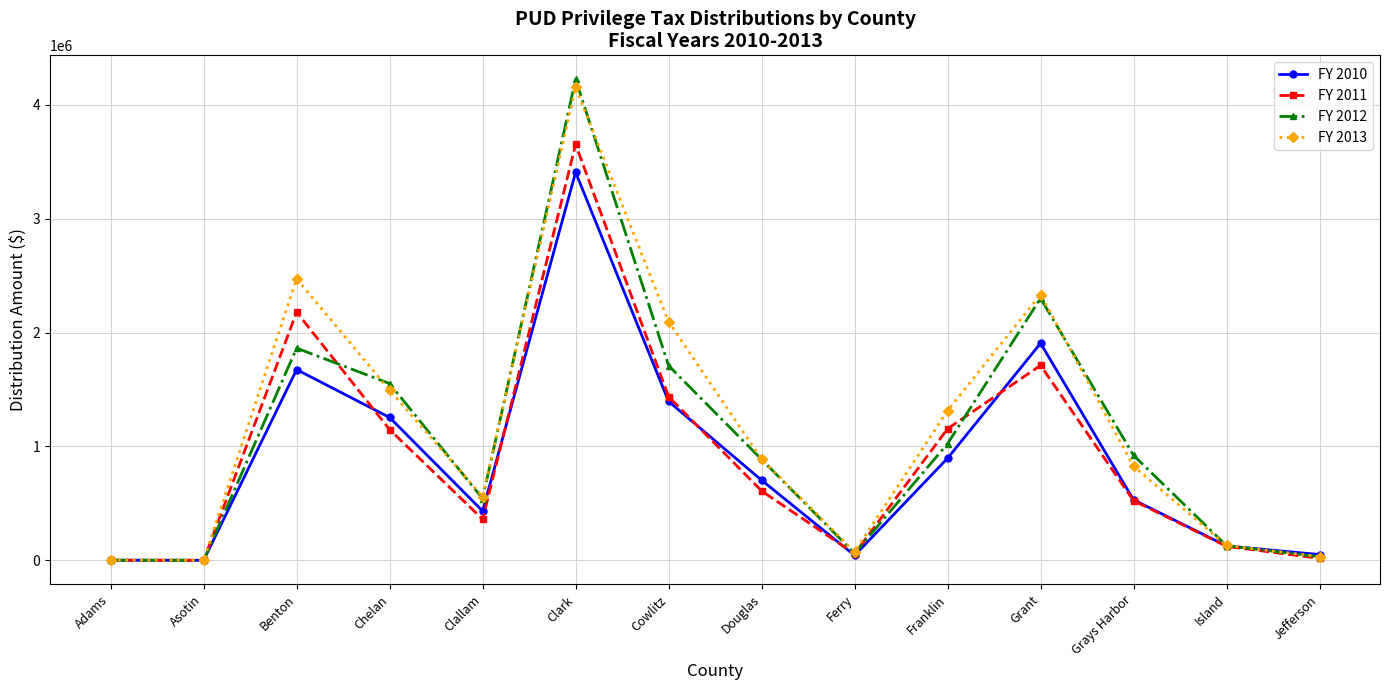

True or false: FY 2011 has more than 0 points higher than both neighbors.

True